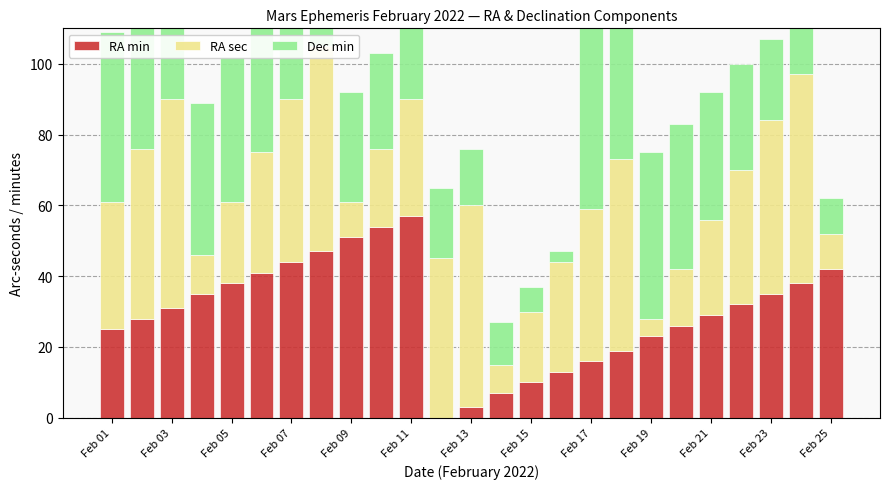

True or false: RA min has a value of 42 at Feb 03.

False